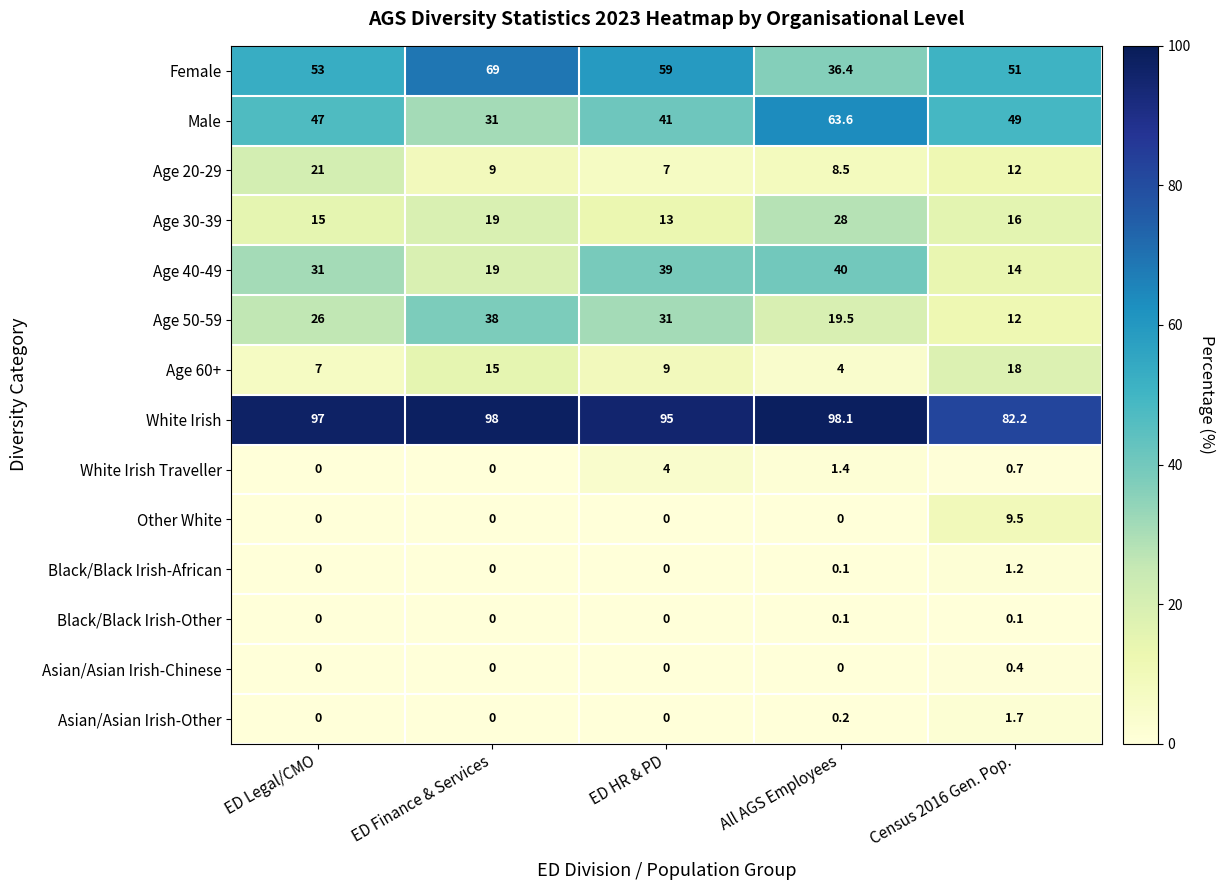

What is the highest value of the Age 60+ series?

18.0